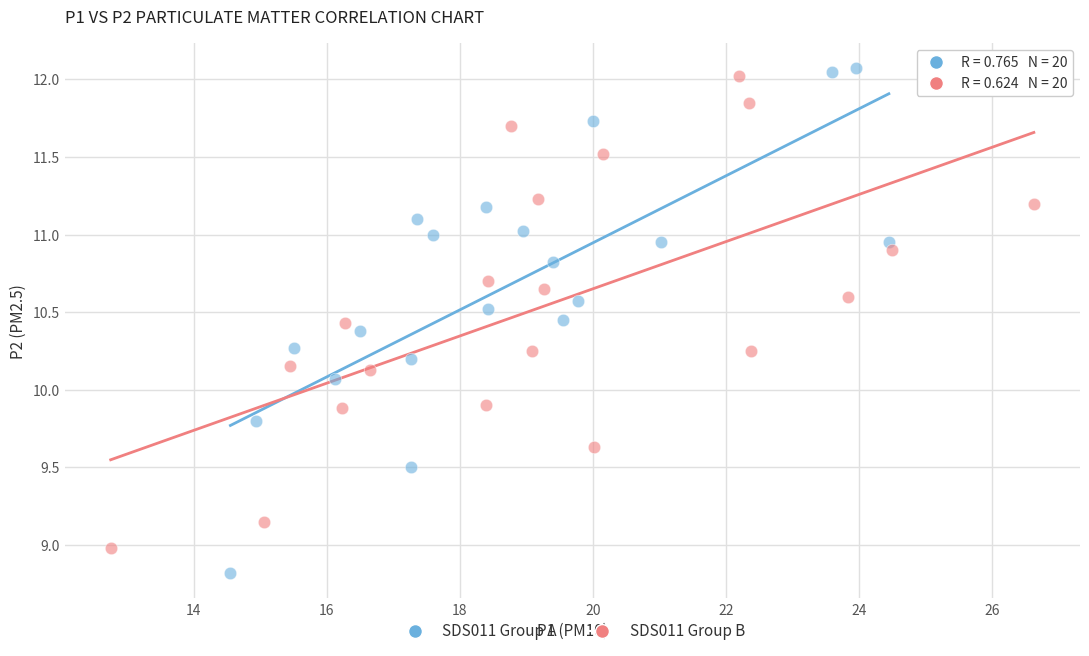

Which series reaches the minimum Y coordinate?

SDS011 Group A